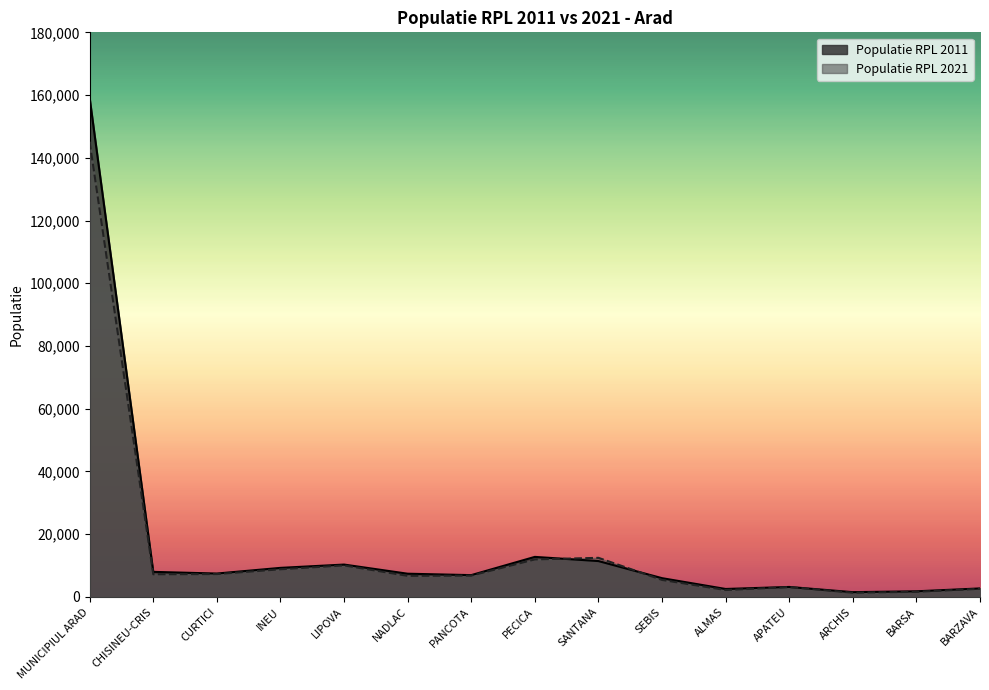

Rank the series by their maximum value, from highest to lowest.

Populatie RPL 2011, Populatie RPL 2021